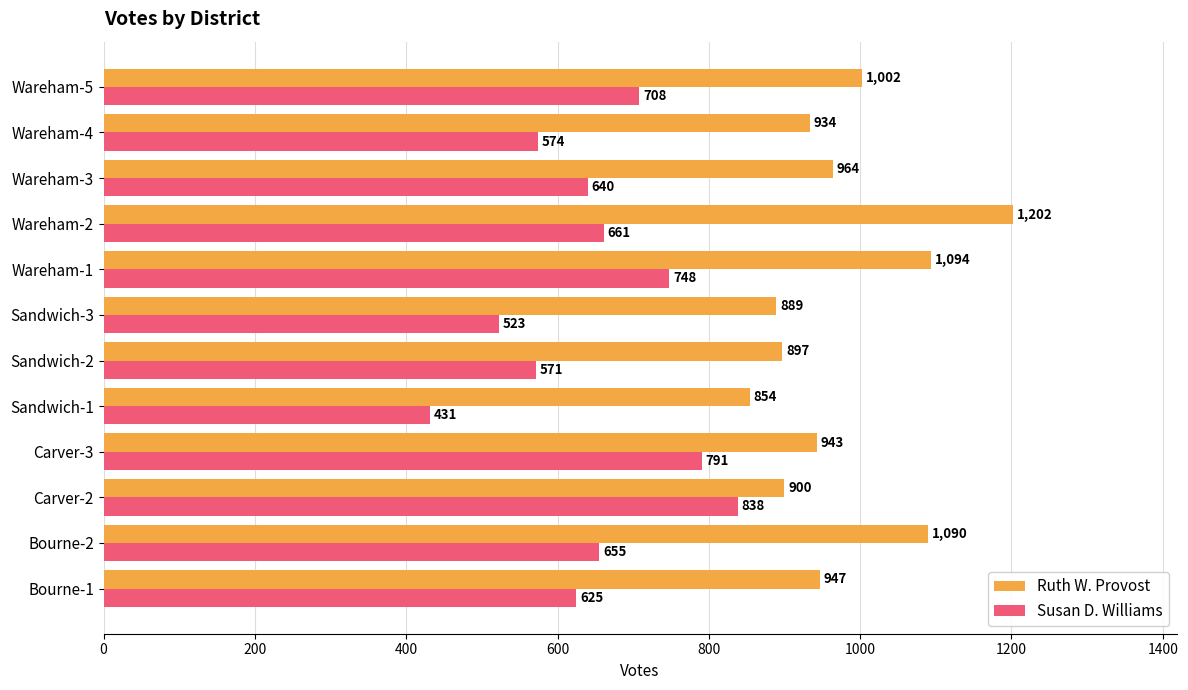

Rank the categories by Ruth W. Provost value from highest to lowest.

Wareham-2, Wareham-1, Bourne-2, Wareham-5, Wareham-3, Bourne-1, Carver-3, Wareham-4, Carver-2, Sandwich-2, Sandwich-3, Sandwich-1